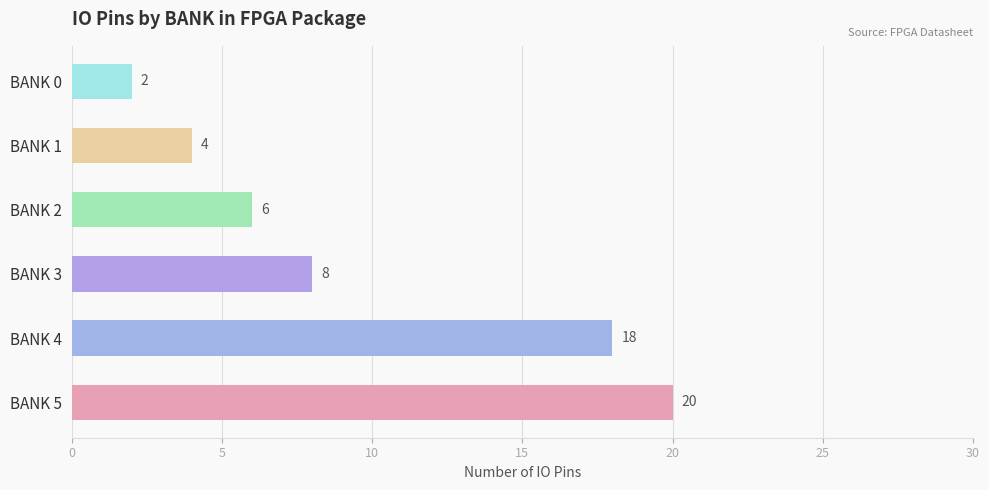

True or false: the data shows 31 at BANK 5.

False